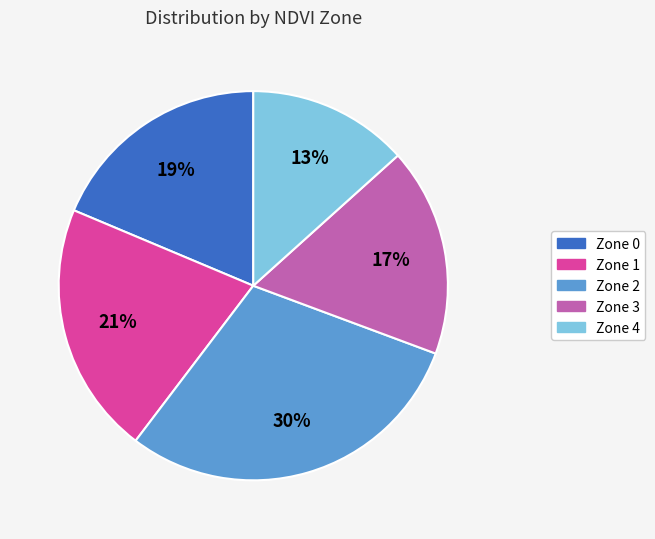

Is Zone 0 the majority of the pie?

No